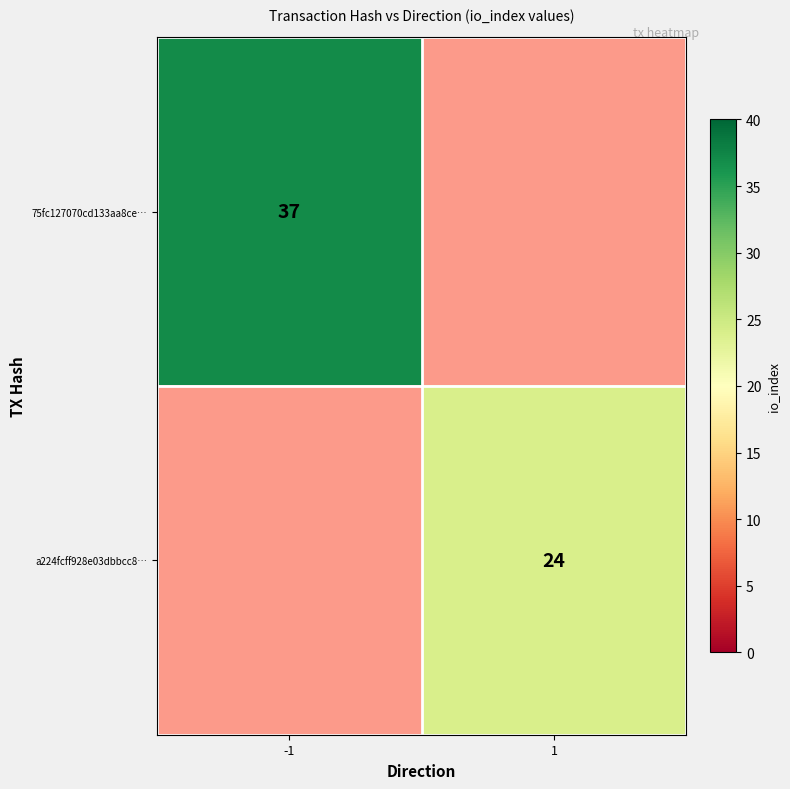

Count the a224fcff928e03dbbcc8… values in the range 0 to 24.

2